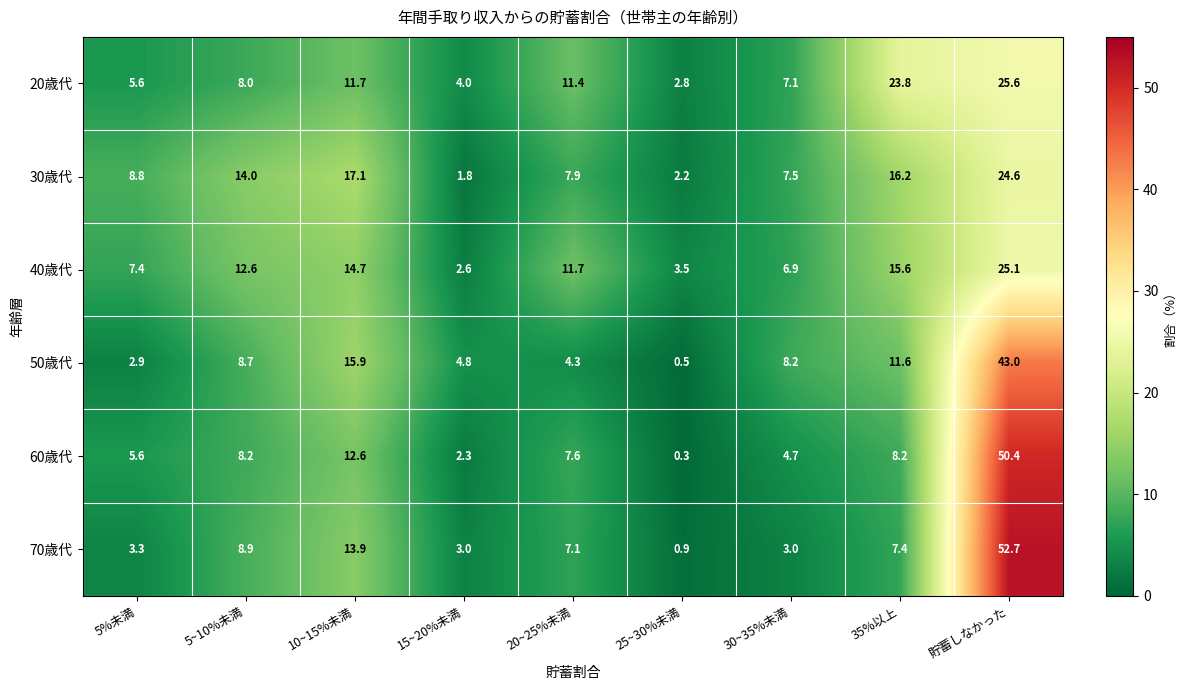

What is the minimum value shown in the chart?

0.3